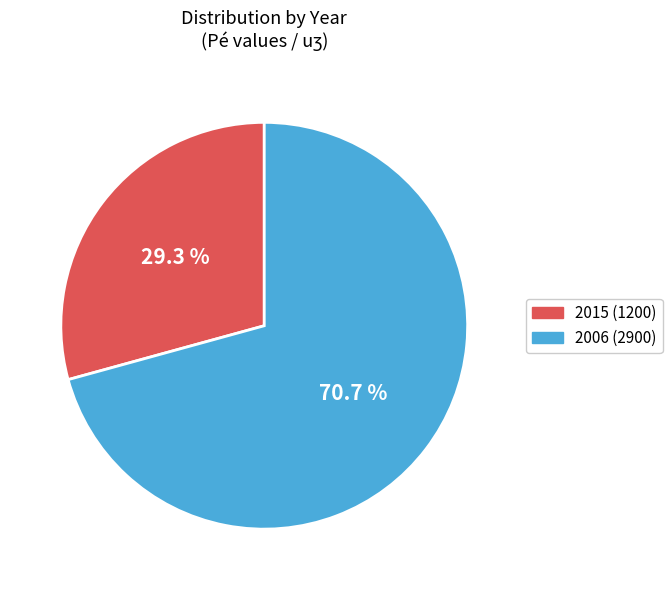

Is there any slice that represents more than half of the pie?

Yes